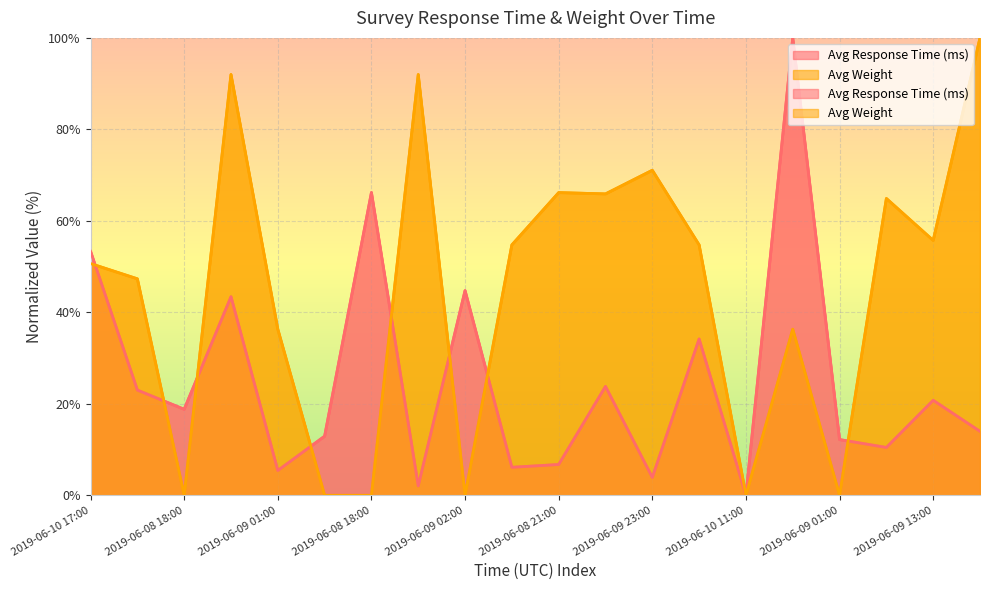

Is it true that Avg Response Time (ms) equals 34.2 at 2019-06-10 20:00?

True